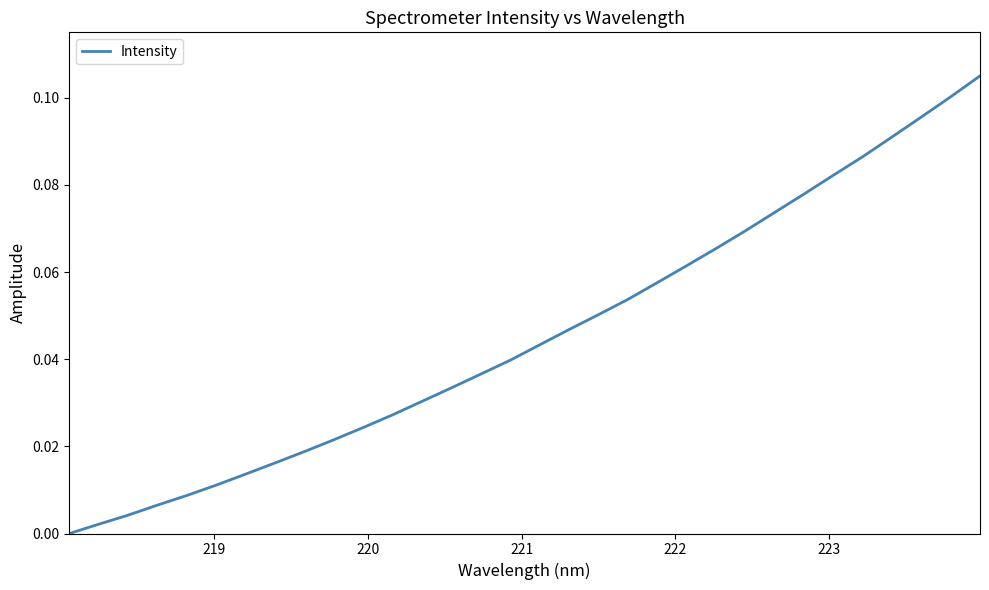

Is this an area chart (filled region under the line)?

No